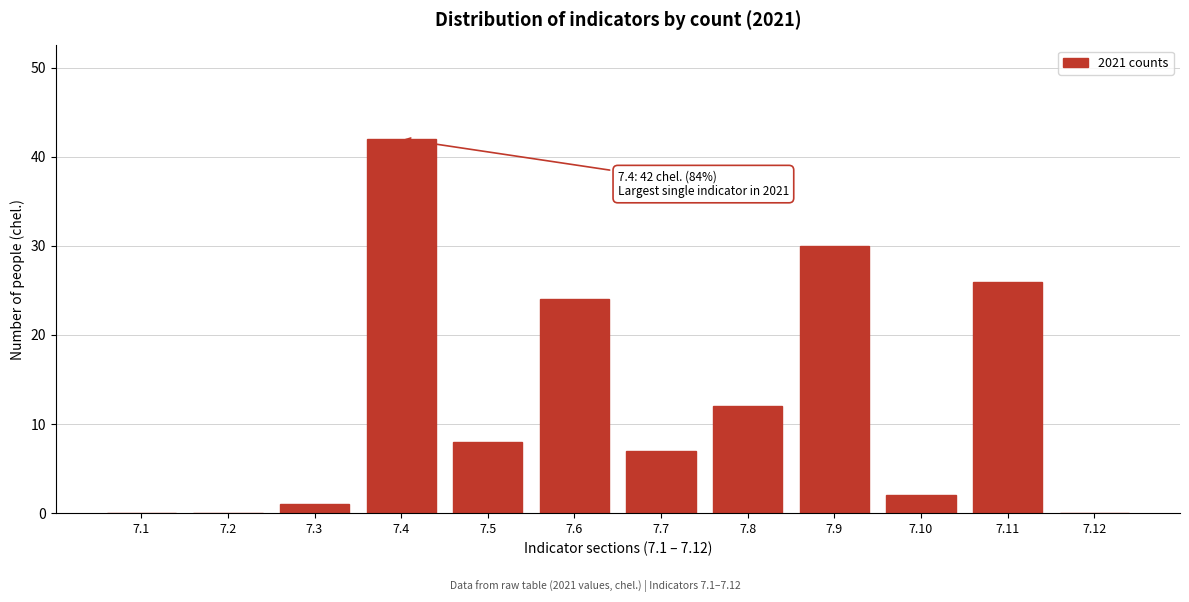

Reading left to right, extract all data points from this chart.

7.1=0	7.2=0	7.3=1	7.4=42	7.5=8	7.6=24	7.7=7	7.8=12	7.9=30	7.10=2	7.11=26	7.12=0